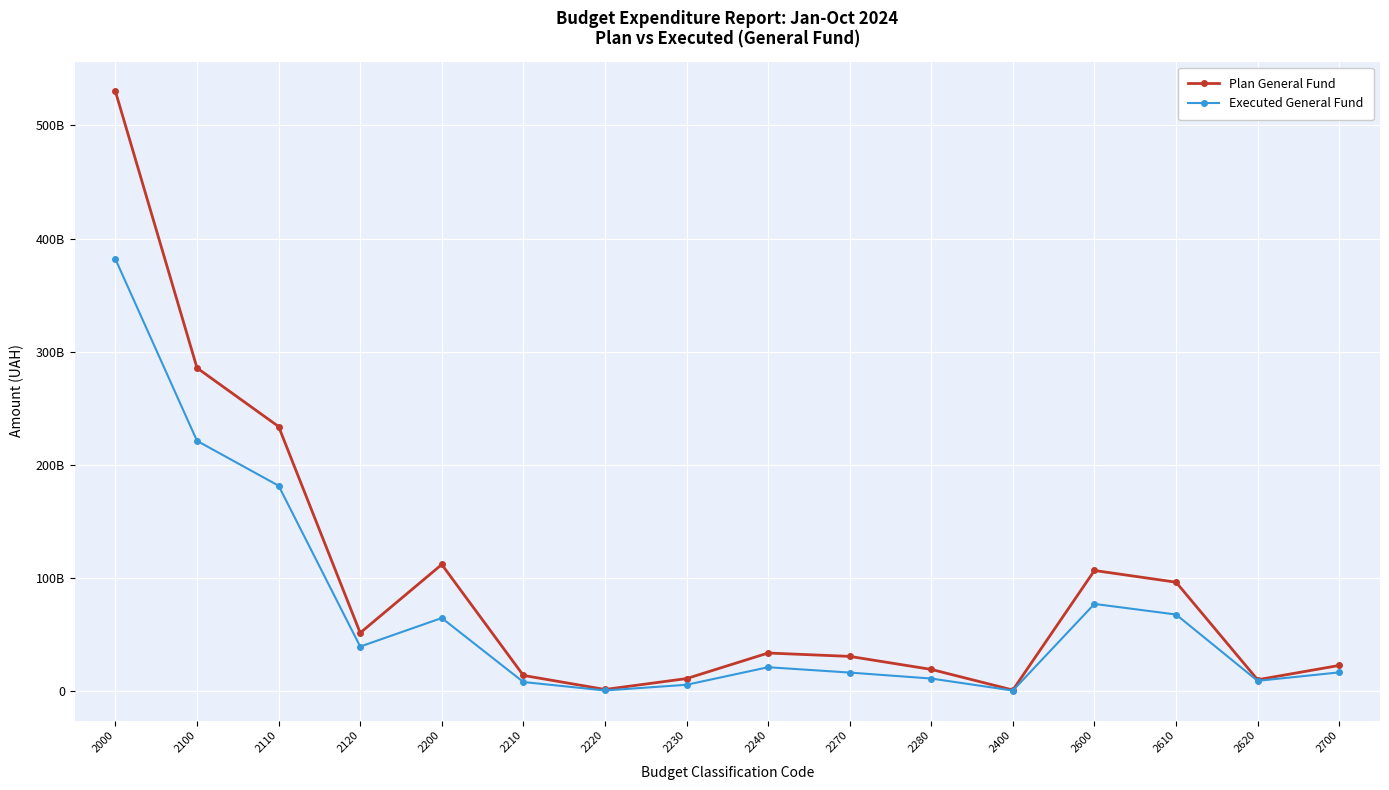

What are all the series names shown in the legend?

Plan General Fund, Executed General Fund